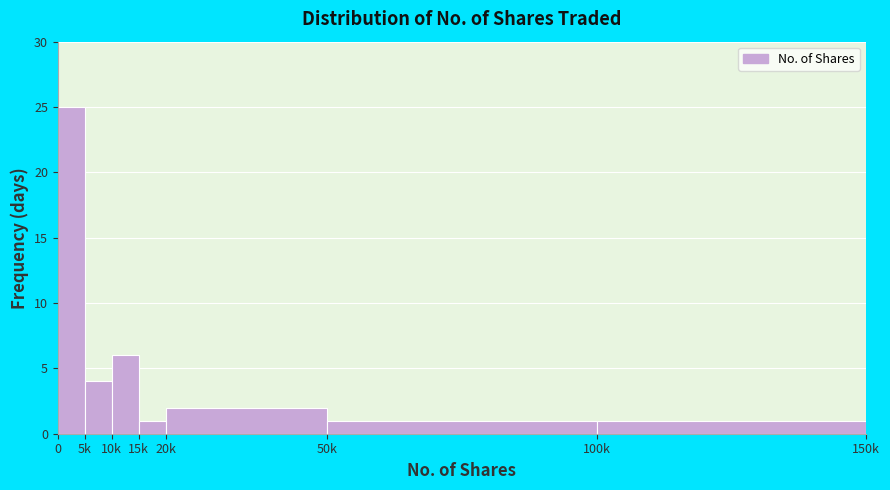

Reading left to right, what are all the values shown in this chart?

0=25	5k=4	10k=6	15k=1	20k=2	50k=1	100k=1